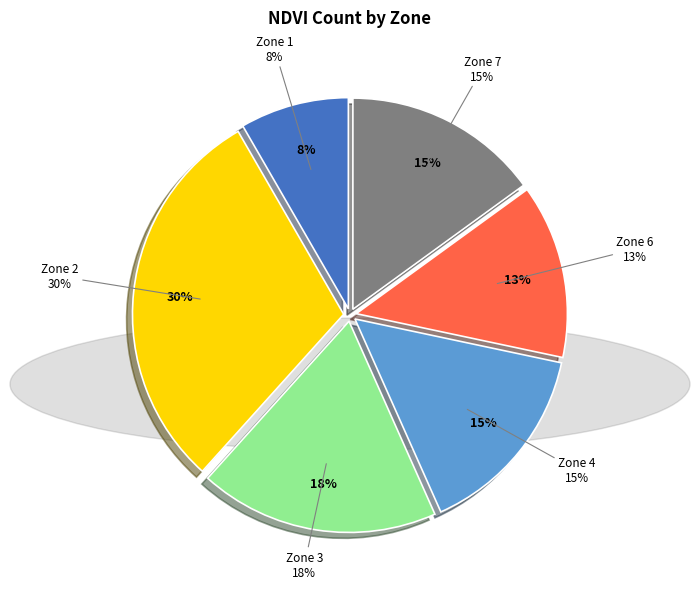

Rank the categories by value from lowest to highest.

Zone 1, Zone 6, Zone 4, Zone 7, Zone 3, Zone 2